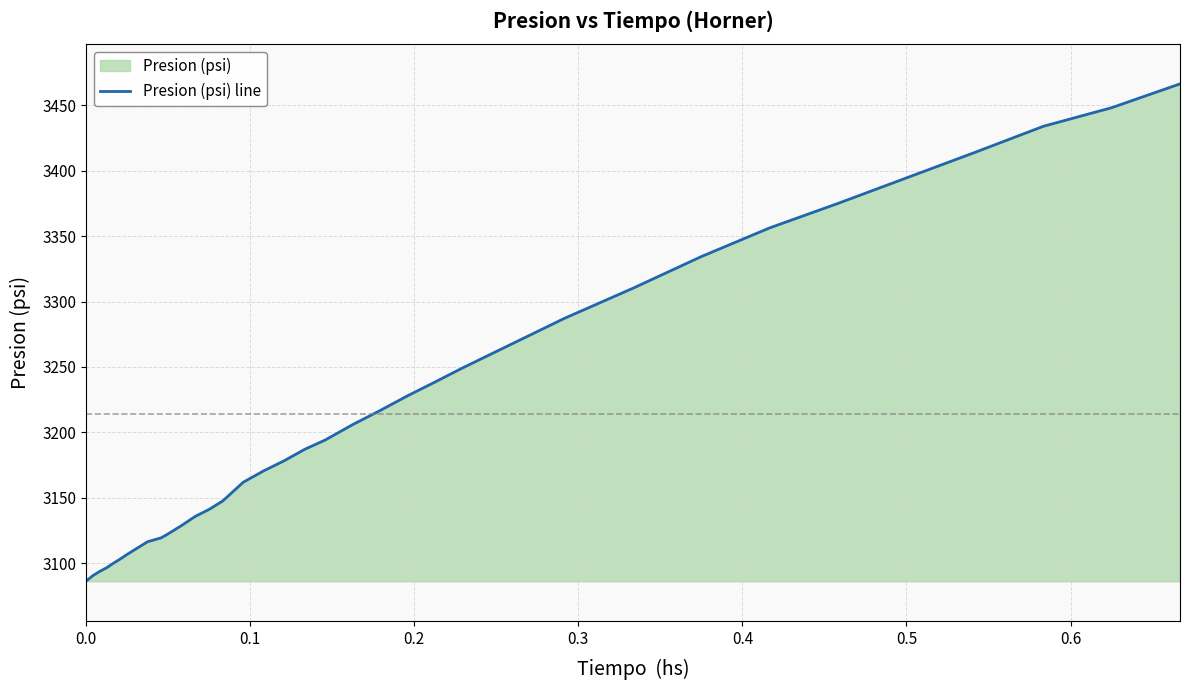

What is the greatest value displayed?

3466.3